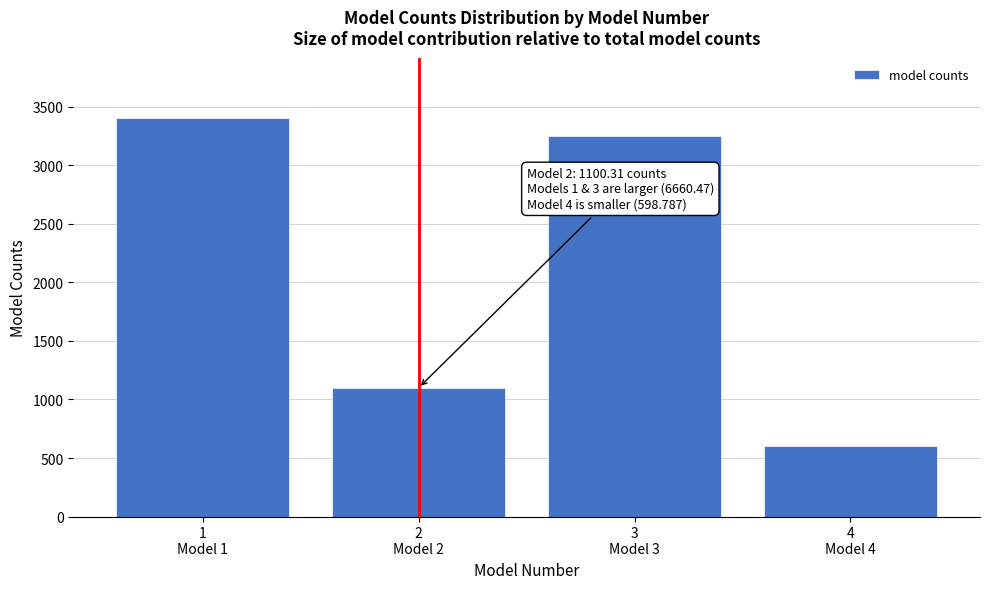

What is the greatest value displayed?

3409.1